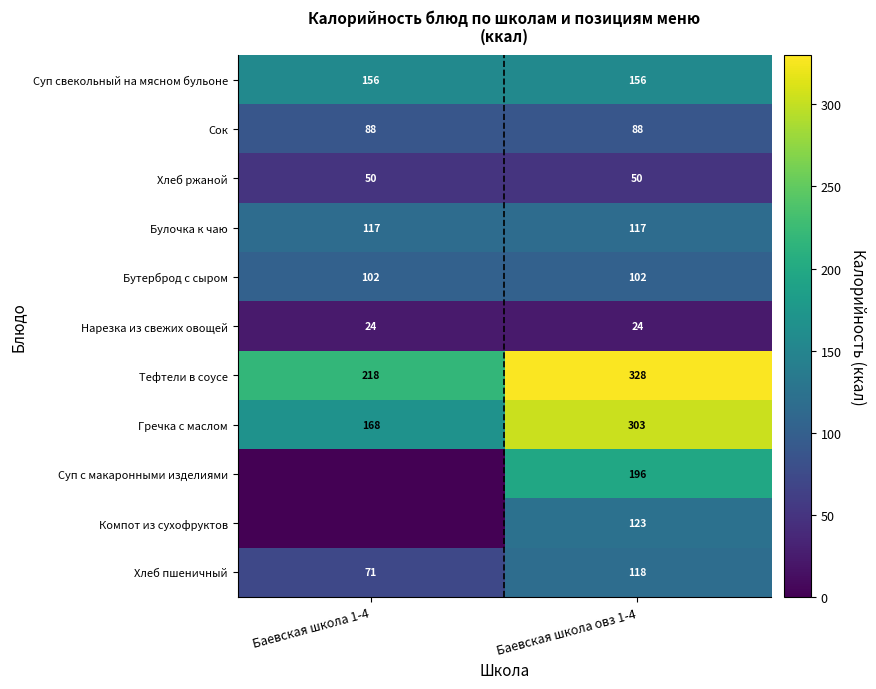

What is the sum of the Тефтели в соусе values at Баевская школа овз 1-4 and Баевская школа 1-4?

546